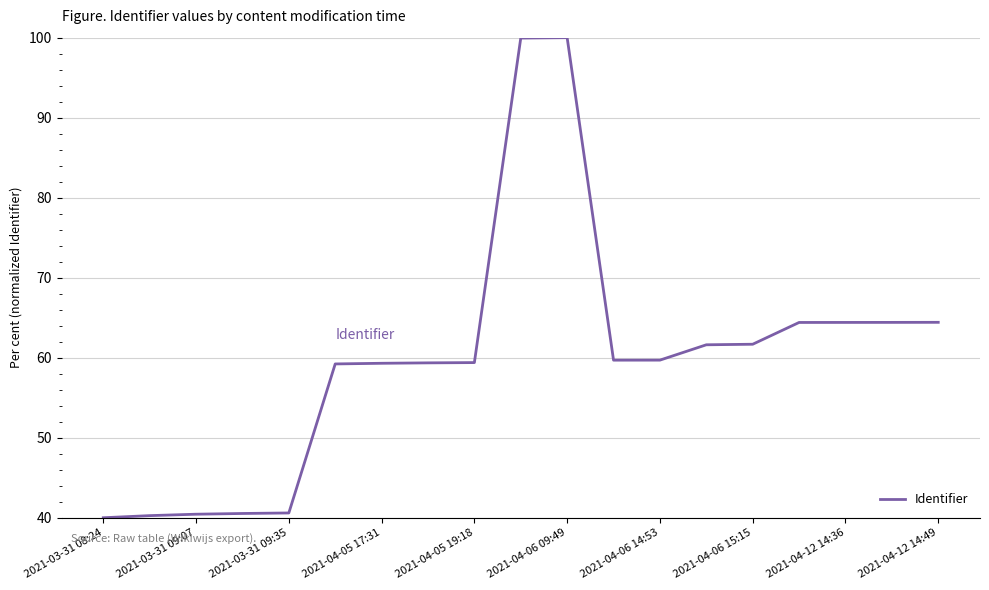

What is the smallest value displayed?

40.0